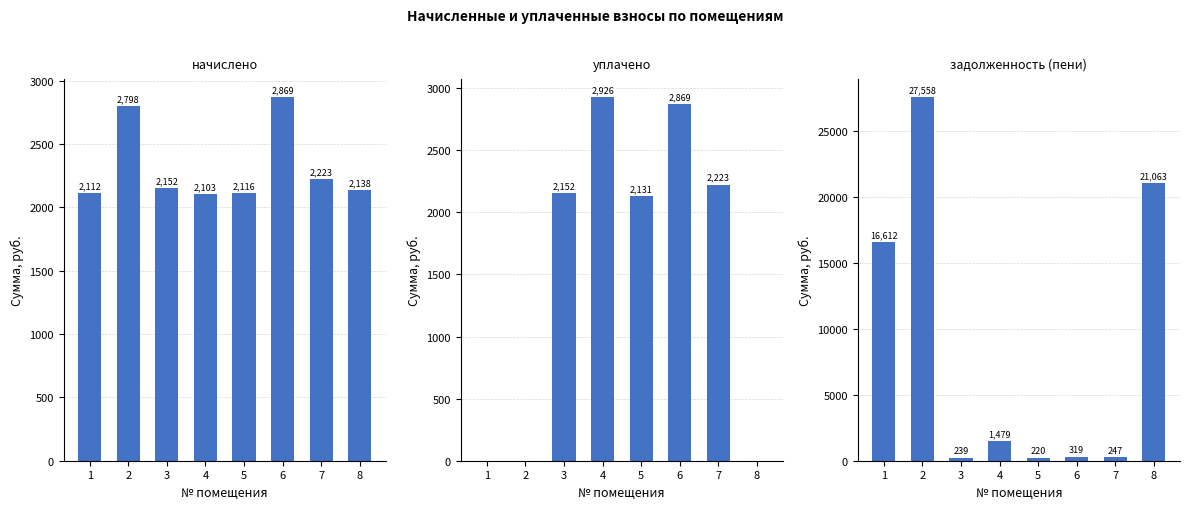

What is the value of the уплачено bar at the 3rd from the left?

2151.8